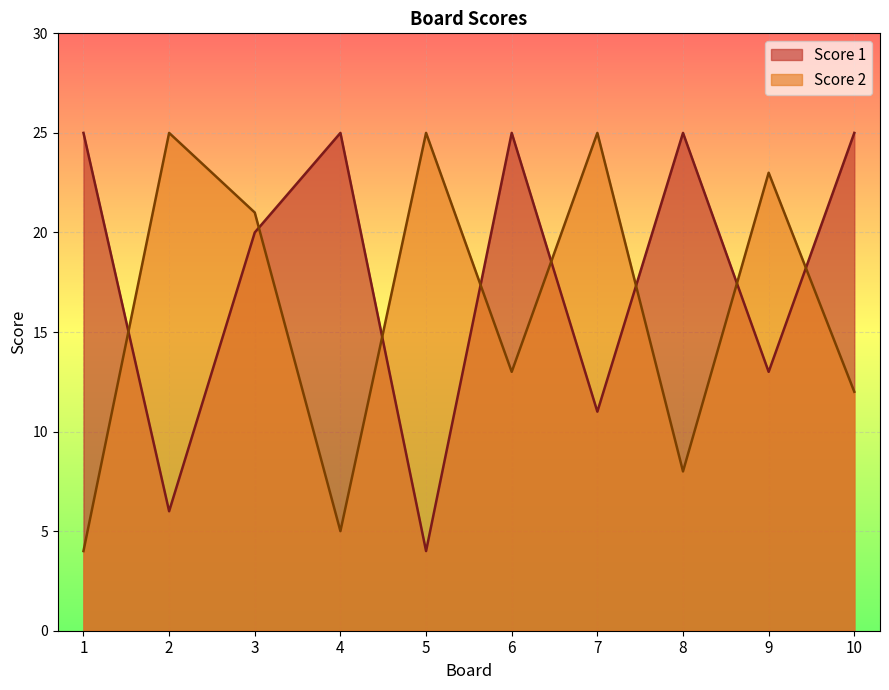

Reading left to right, what are all the values shown in this chart?

Score 1: 1=25	2=6	3=20	4=25	5=4	6=25	7=11	8=25	9=13	10=25
Score 2: 1=4	2=25	3=21	4=5	5=25	6=13	7=25	8=8	9=23	10=12